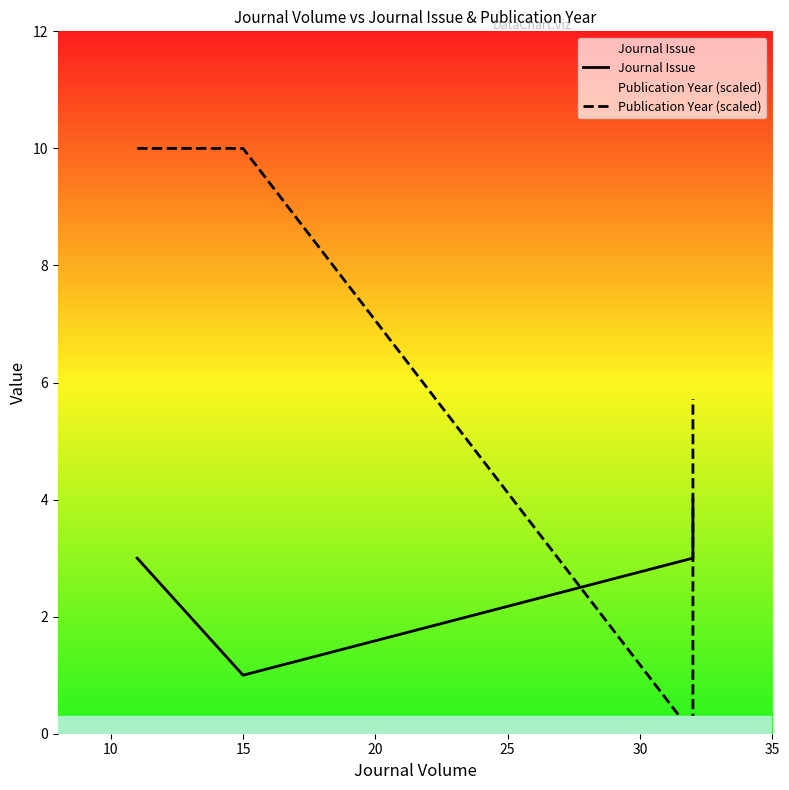

Reading right to left, extract all data points from this chart.

Journal Issue: 4.0	3.0	1.0	3.0
Publication Year (scaled): 5.7	0.0	10.0	10.0